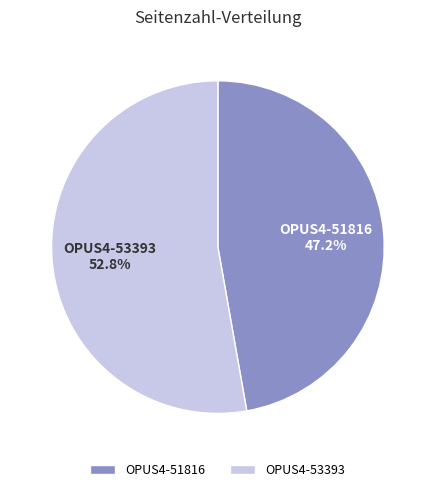

Is there a majority slice in this chart?

Yes